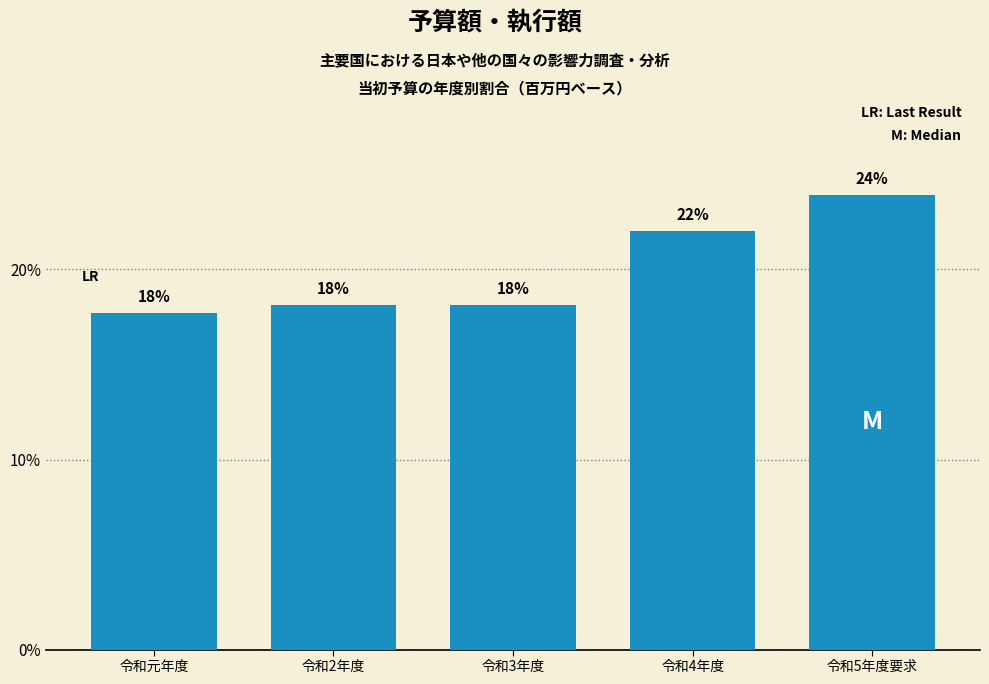

Does the chart contain any negative values?

No